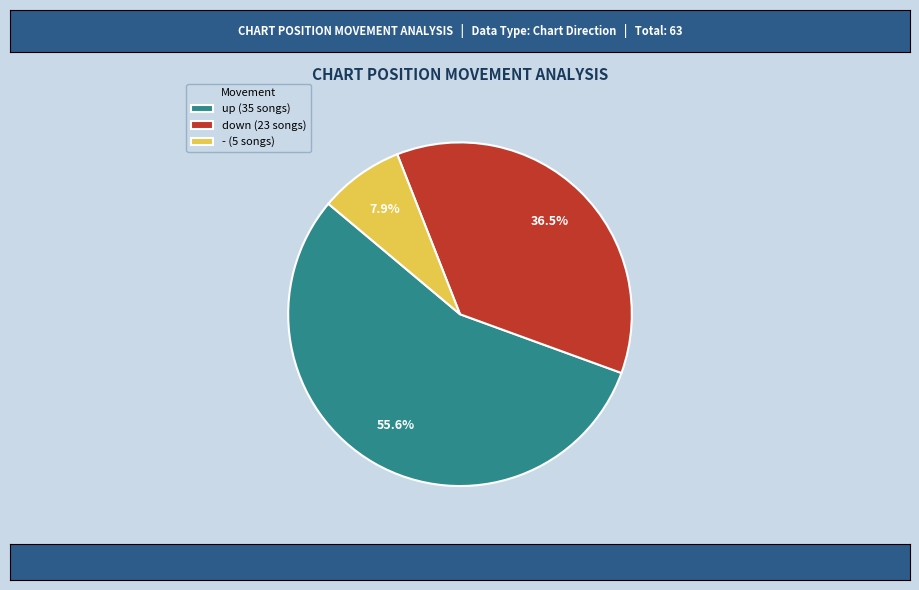

To the nearest percent, what portion does - represent?

8%